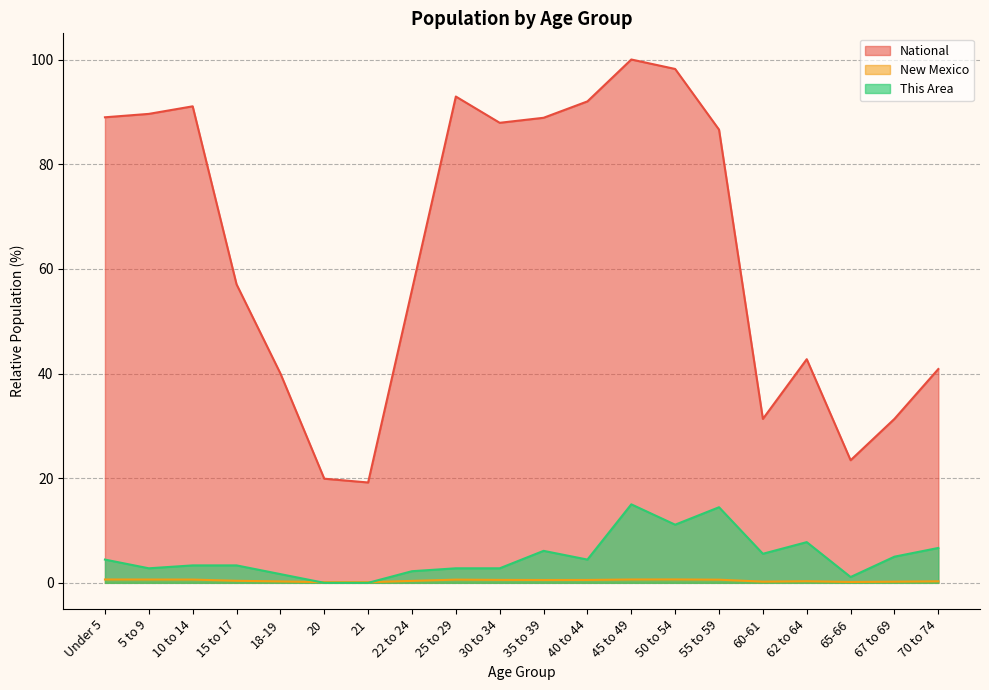

Reading left to right, transcribe all the data shown in this chart.

This Area: 4.4	2.8	3.3	3.3	1.7	0.0	0.0	2.2	2.8	2.8	6.1	4.4	15.0	11.1	14.4	5.6	7.8	1.1	5.0	6.7
New Mexico: 0.6	0.6	0.6	0.4	0.3	0.1	0.1	0.4	0.6	0.6	0.5	0.6	0.6	0.6	0.6	0.2	0.3	0.2	0.2	0.3
National: 89.0	89.6	91.1	57.0	40.0	19.9	19.2	56.0	92.9	87.9	88.9	92.0	100.0	98.2	86.6	31.3	42.7	23.4	31.3	40.9